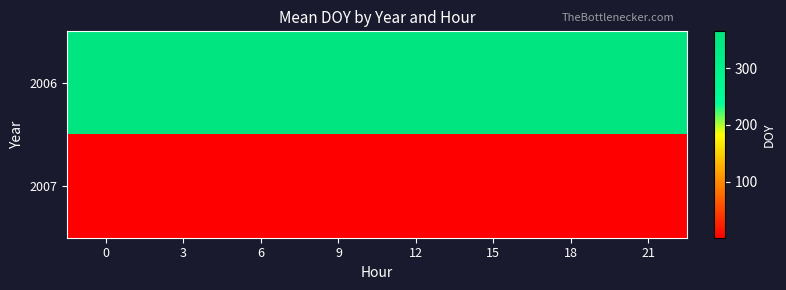

What is the total value across all series at 0?

365.0